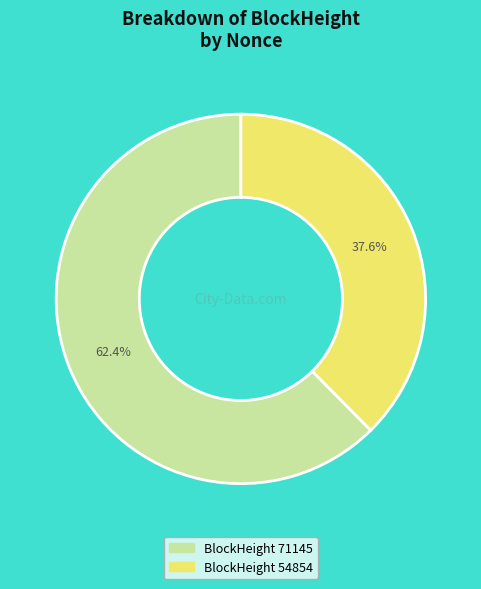

To the nearest percent, what is the average slice percentage?

50%